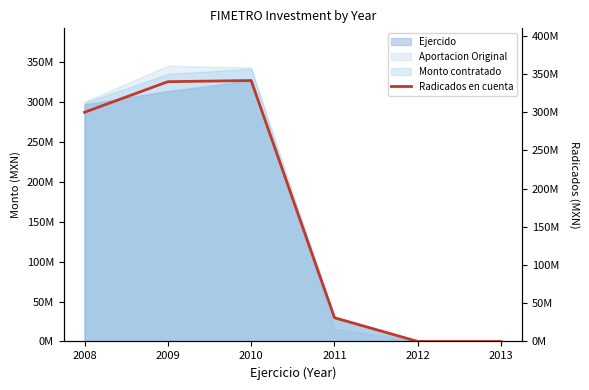

What is the ratio of the value at 2008 to the value at 2011?

9.7